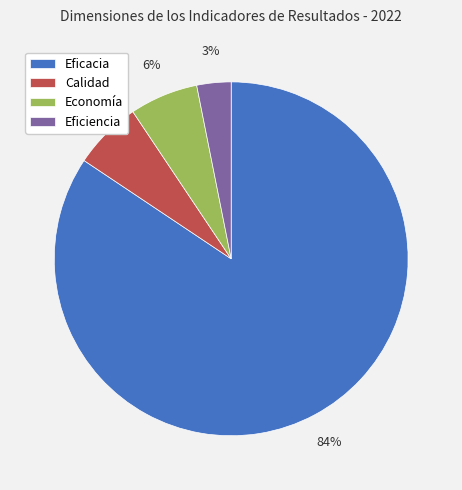

To the nearest percent, what portion does Economía represent?

6%